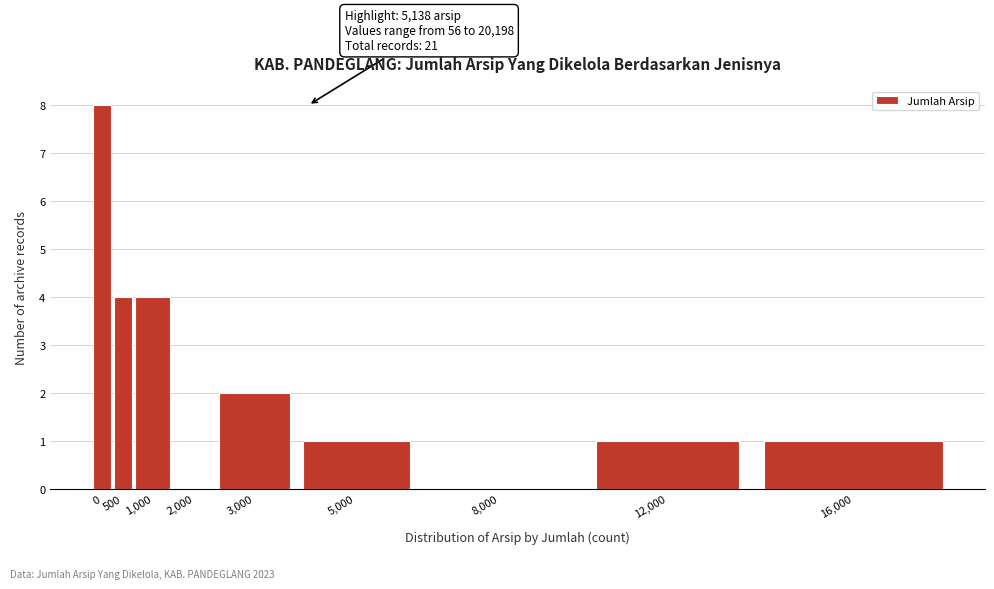

Reading left to right, extract all data points from this chart.

0=8	500=4	1,000=4	2,000=0	3,000=2	5,000=1	8,000=0	12,000=1	16,000=1